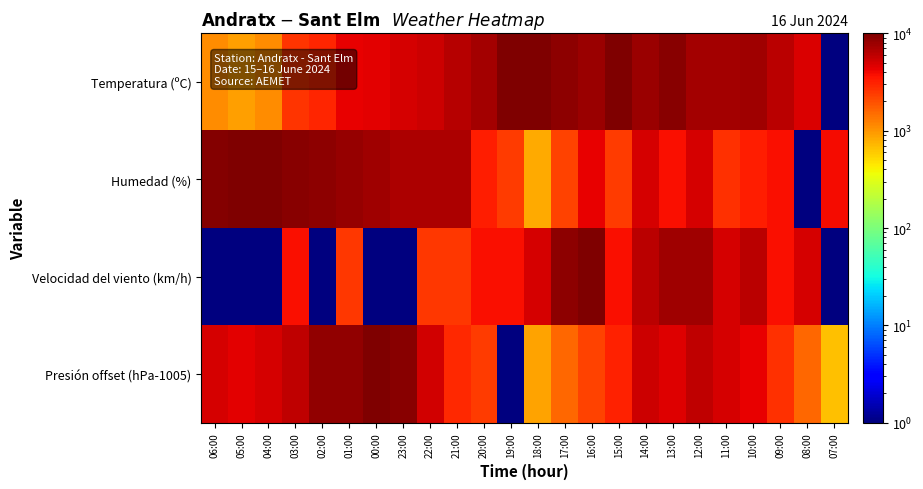

List the series in order of their overall mean, highest first.

Temperatura (ºC), Humedad (%), Presión offset (hPa-1005), Velocidad del viento (km/h)